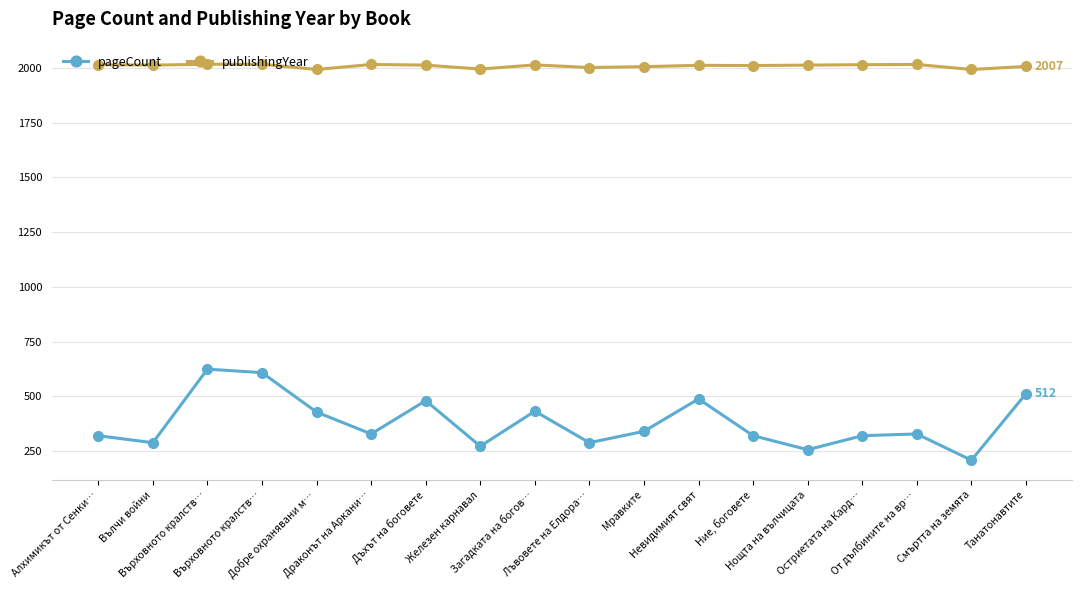

How many lines are shown in the chart?

2